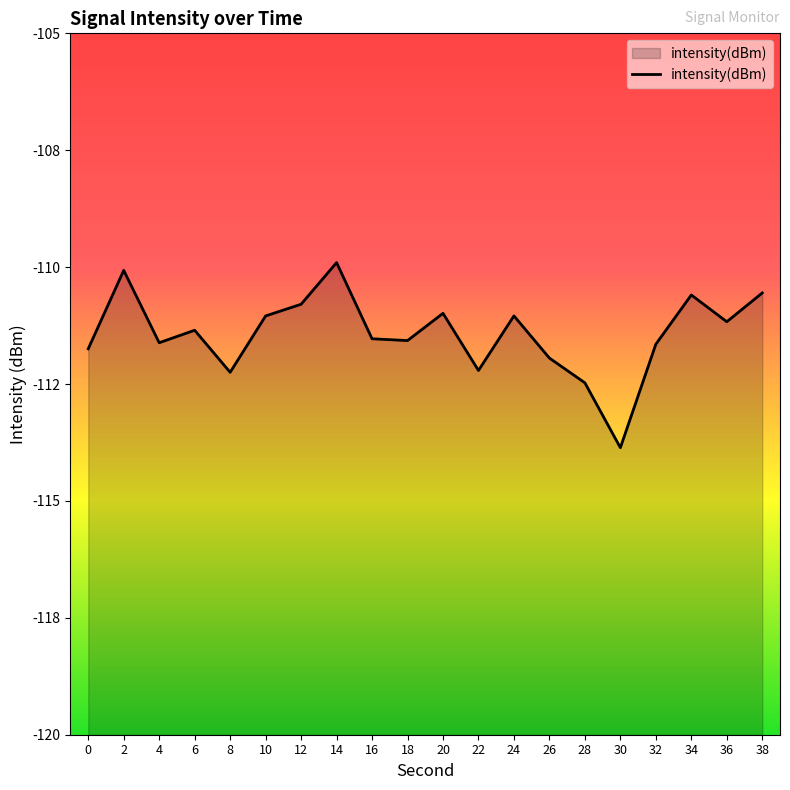

At which label is the value closest to -111?

20